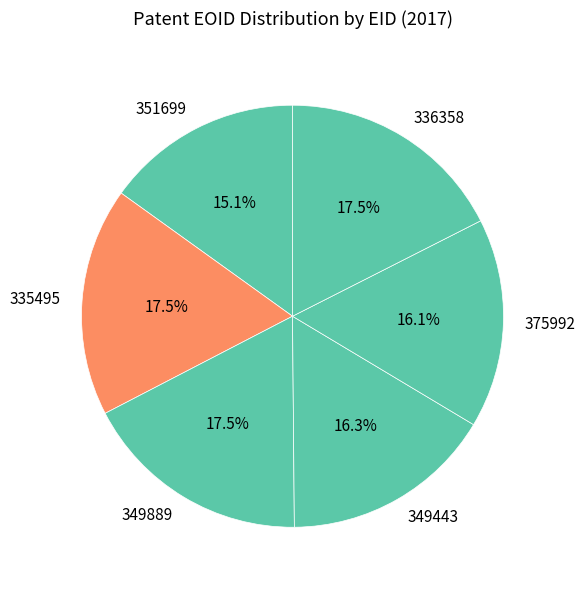

What is the ratio of the value at 375992 to the value at 351699?

1.1